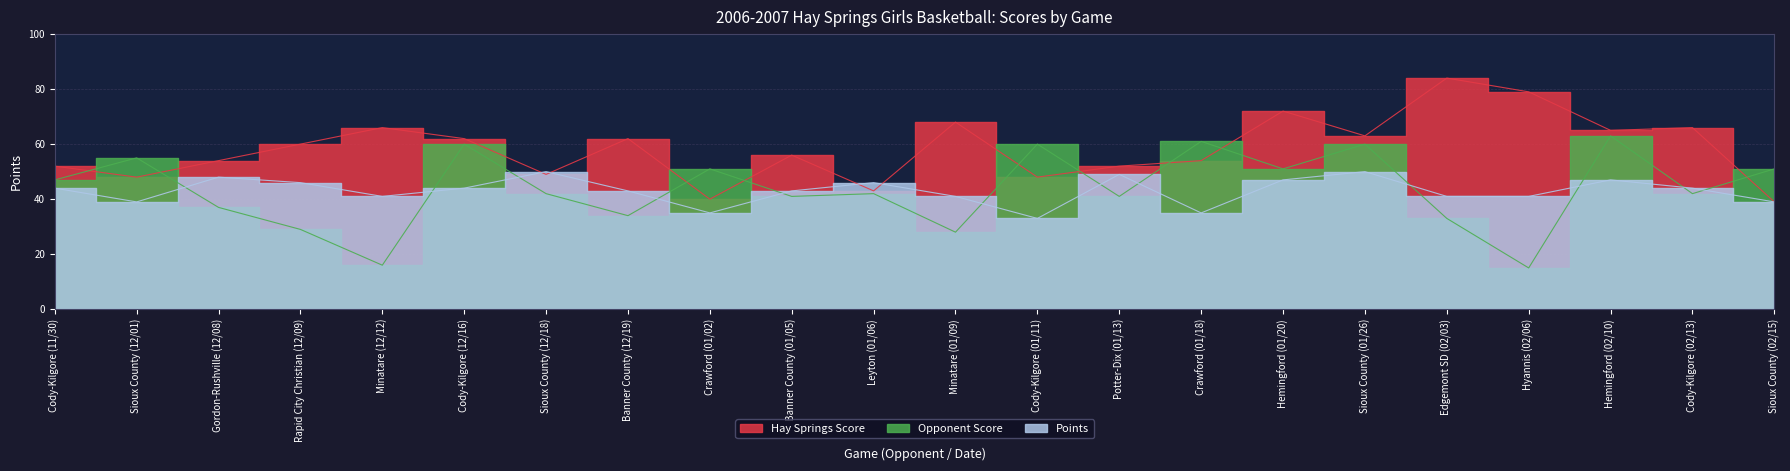

Which series has the largest total across all categories?

Hay Springs Score